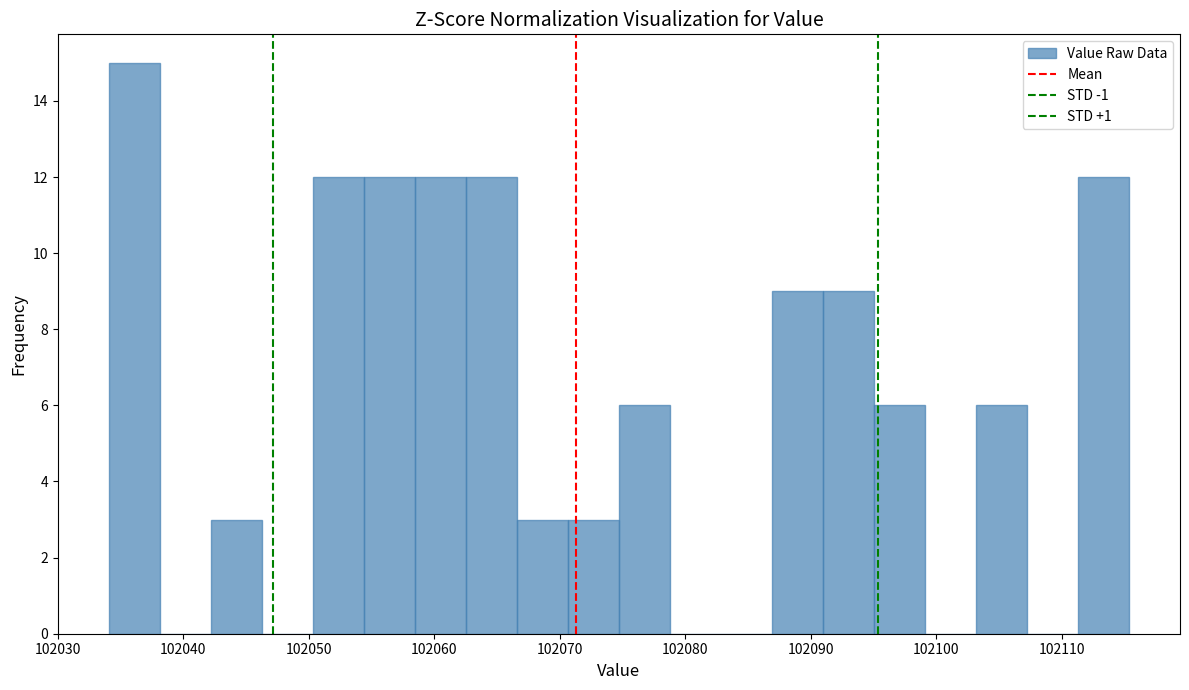

Reading left to right, transcribe this chart: for each bar, give the range it covers on the x-axis and its height. Neither the bar edges nor the heights are printed on the chart, so give them approximately, as read against the axes.

102034 to 102038: 15
102038 to 102042: 0
102042 to 102046: 3
102046 to 102050: 0
102050 to 102054: 12
102054 to 102058: 12
102058 to 102063: 12
102063 to 102067: 12
102067 to 102071: 3
102071 to 102075: 3
102075 to 102079: 6
102079 to 102083: 0
102083 to 102087: 0
102087 to 102091: 9
102091 to 102095: 9
102095 to 102099: 6
102099 to 102103: 0
102103 to 102107: 6
102107 to 102111: 0
102111 to 102115: 12